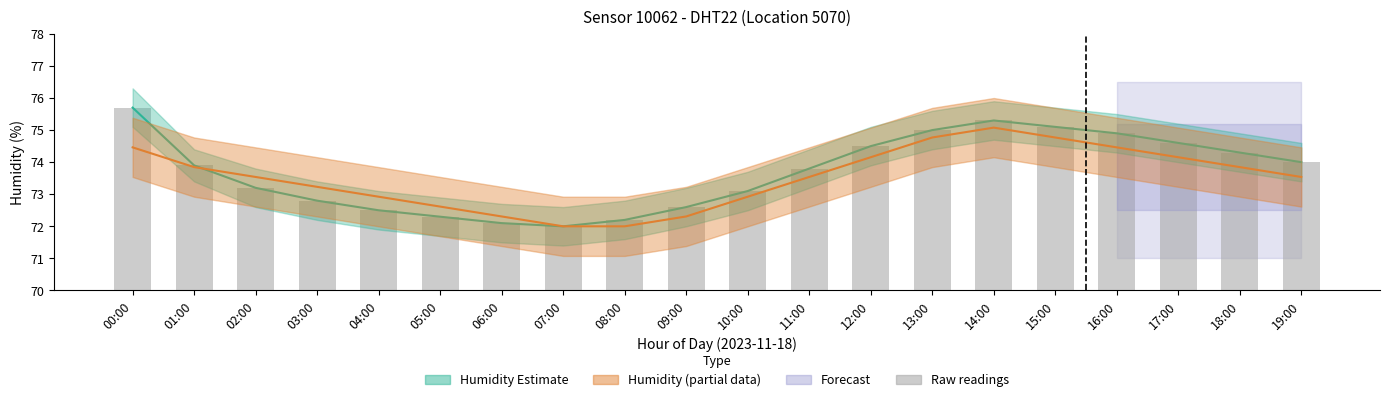

True or false: Humidity (raw) has a value of 131.6 at 15:00.

False